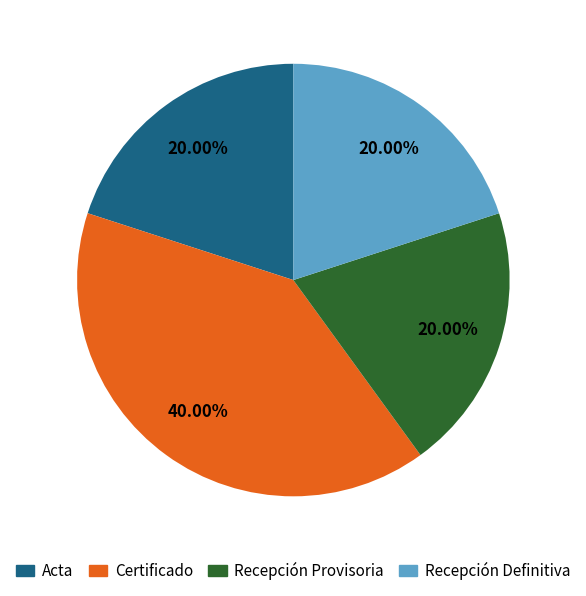

Is there any slice that represents more than half of the pie?

No